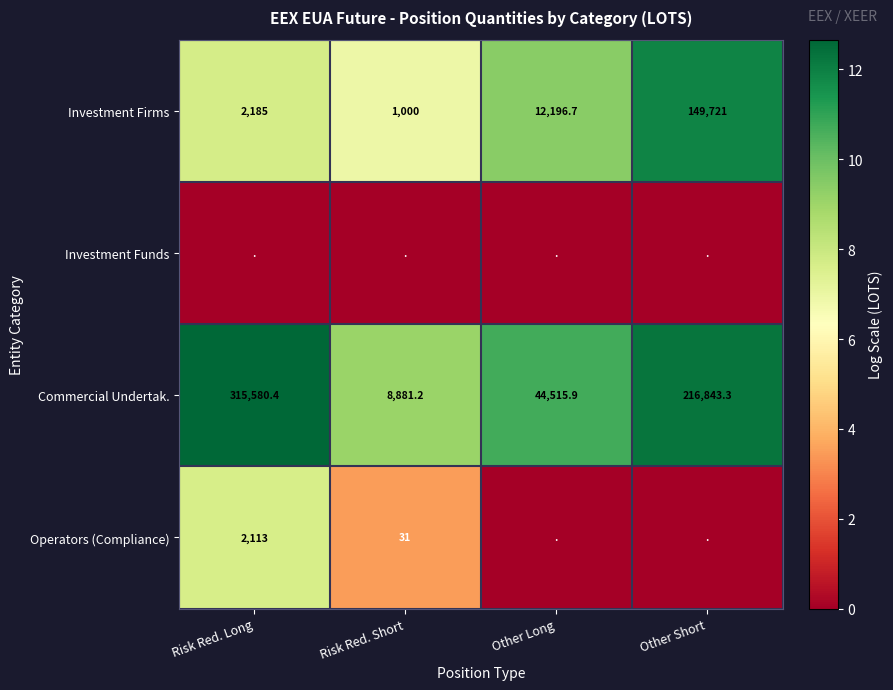

Is the value of Investment Firms at Other Long greater than the value of Commercial Undertak. at Risk Red. Short?

Yes